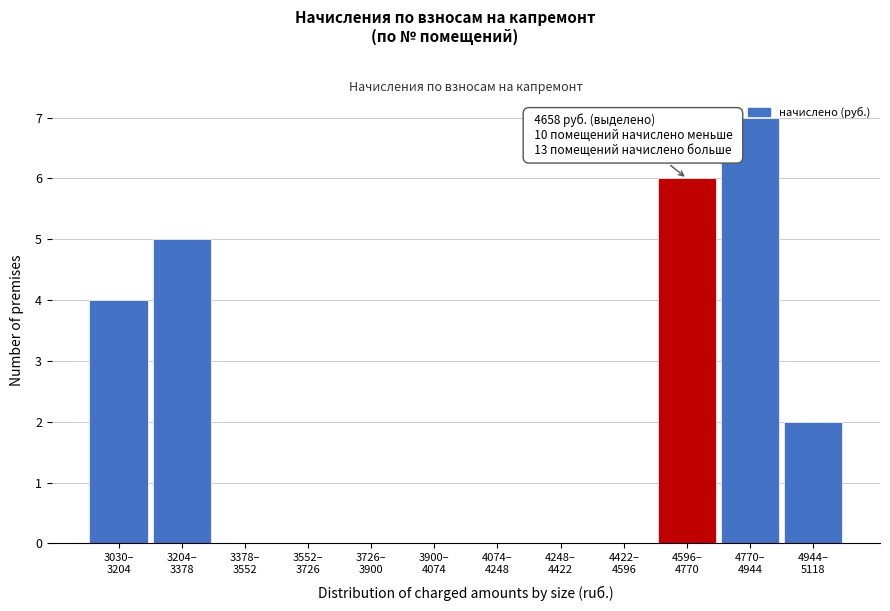

What is the sum of all values?

24